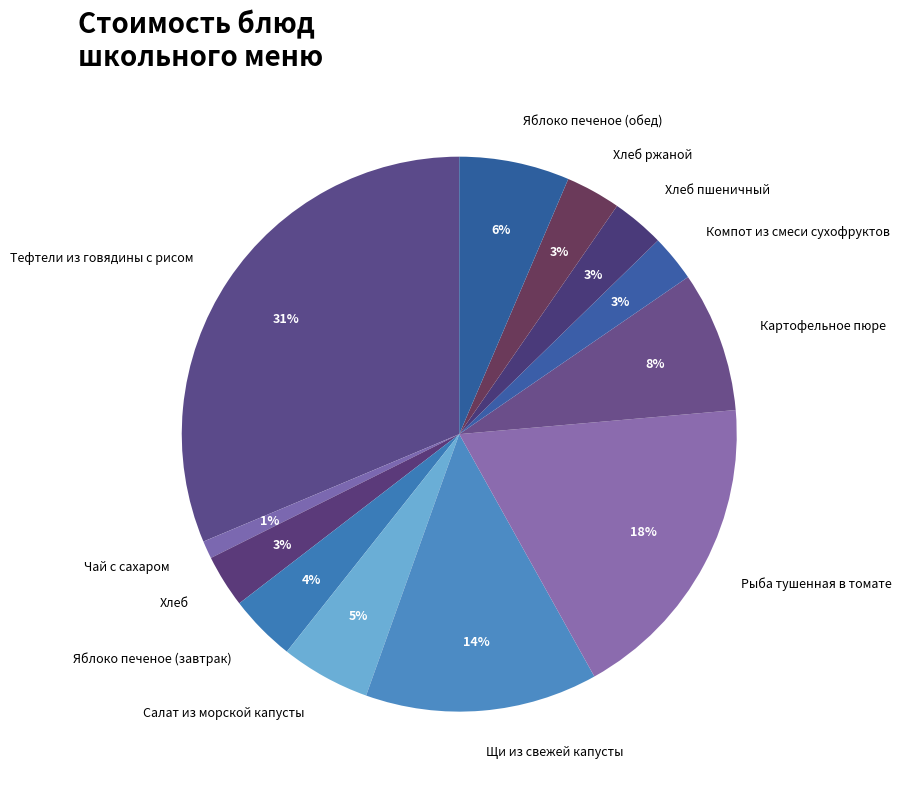

Is it true that Картофельное пюре is 1% of the pie?

False